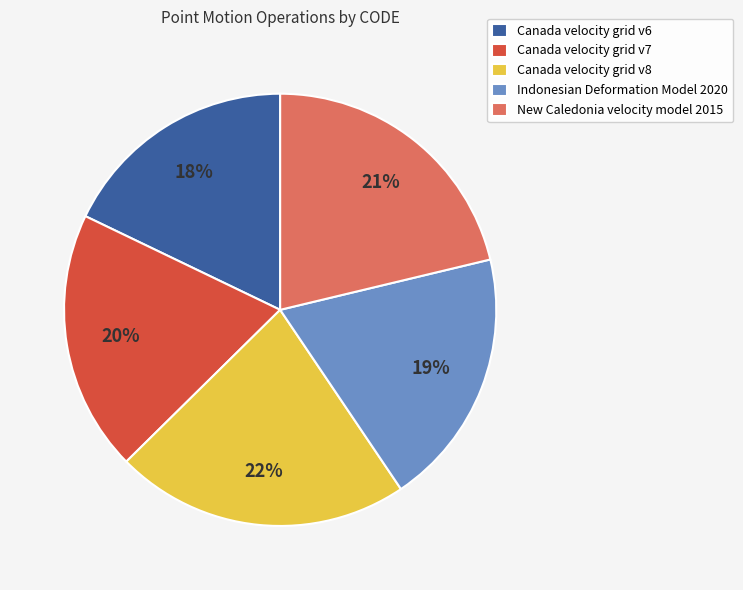

To the nearest percent, what is the average slice percentage?

20%